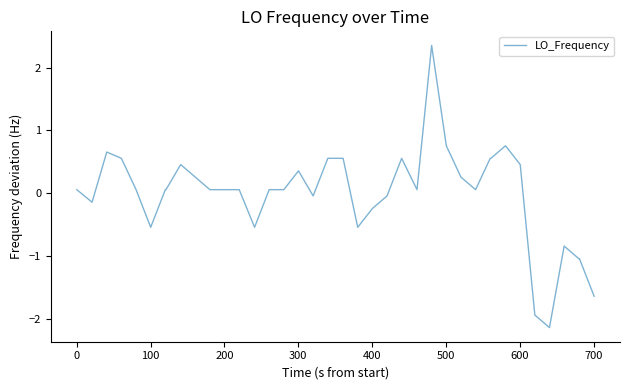

What is the smallest value displayed?

-2.1